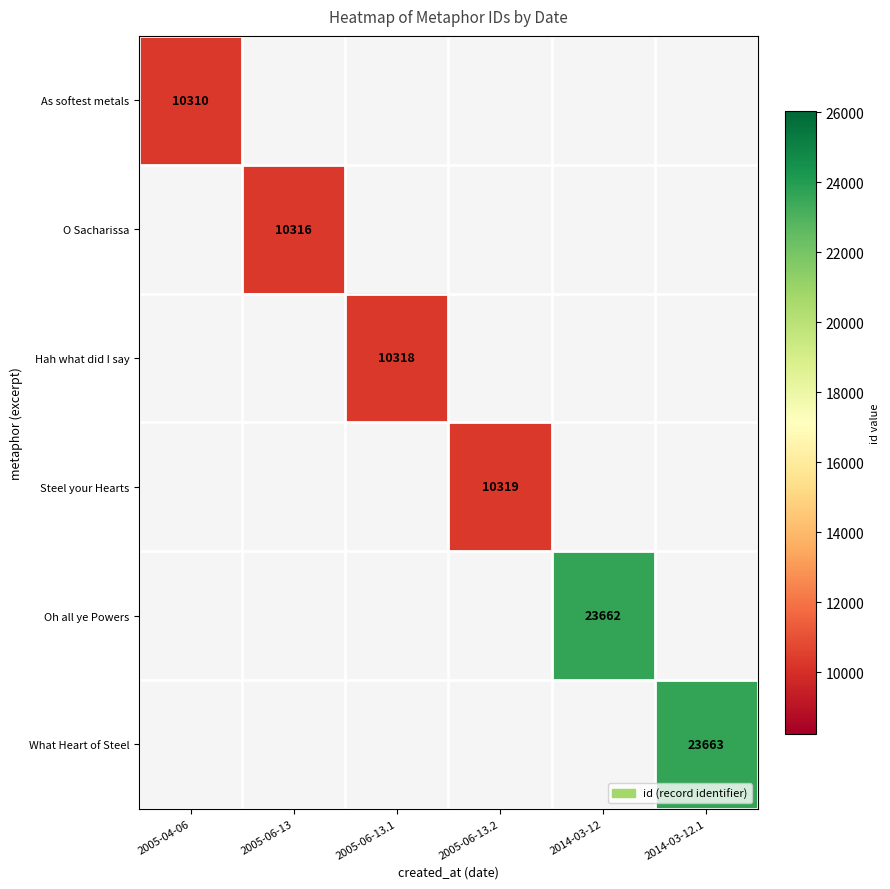

Which category has the highest value across all series?

2014-03-12.1